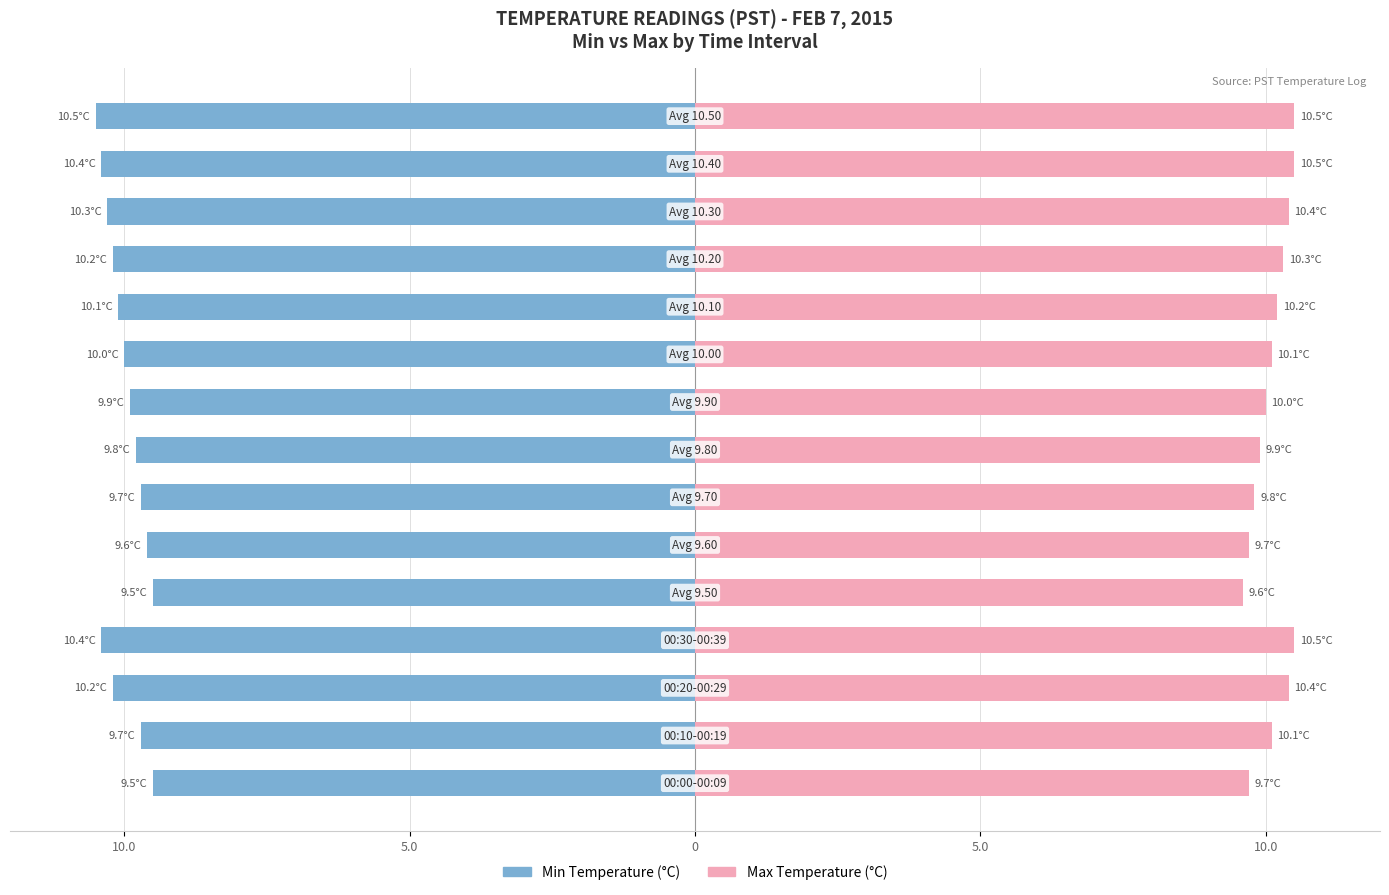

Does the chart contain any negative values?

No